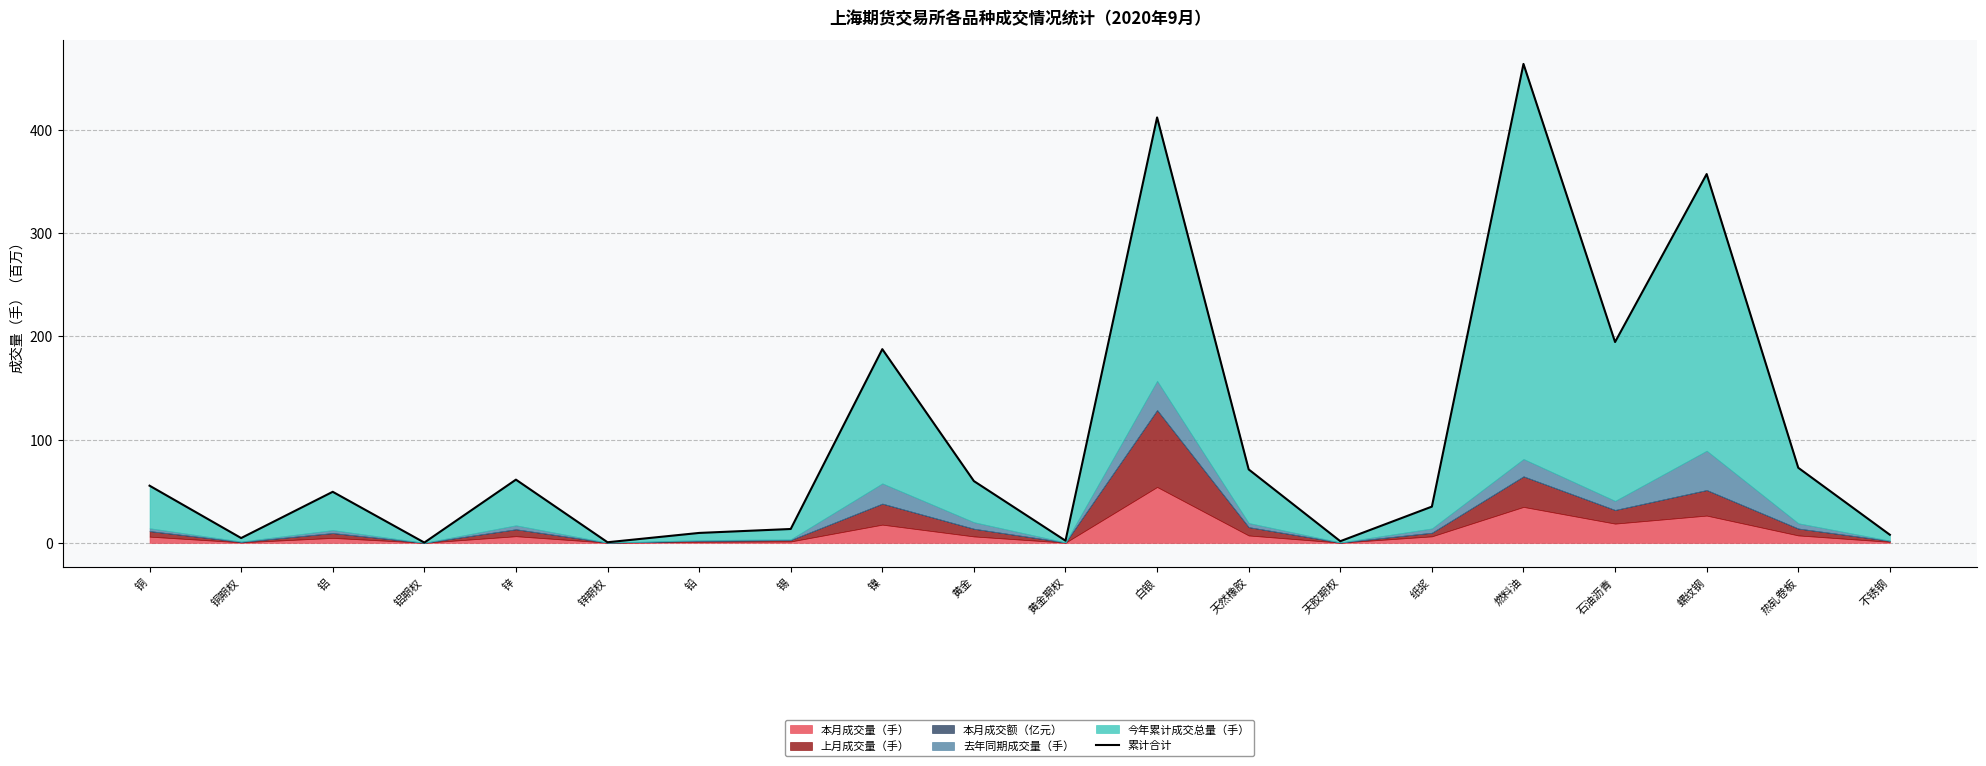

How many interior local peaks (higher than both neighbors) does the data have?

6